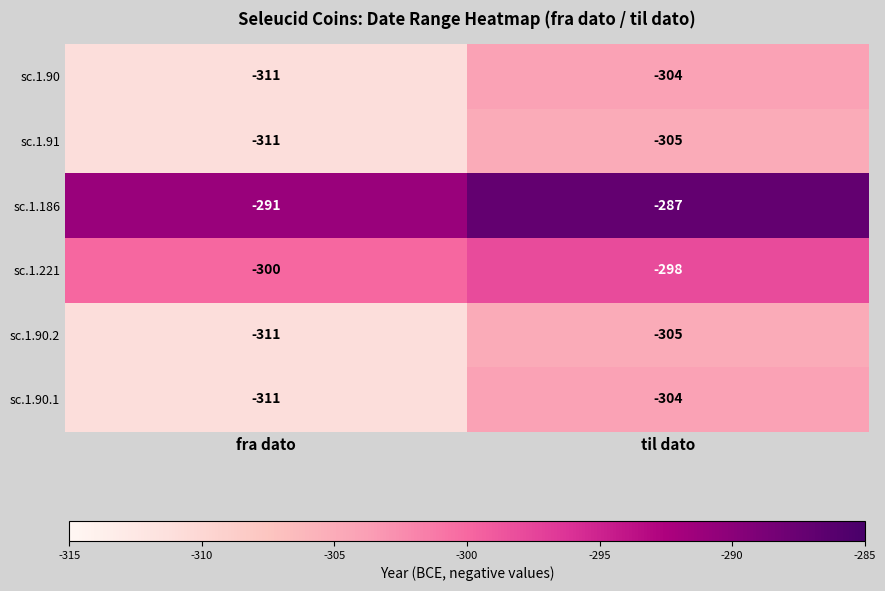

What value does the sc.1.91 series have at til dato?

-305